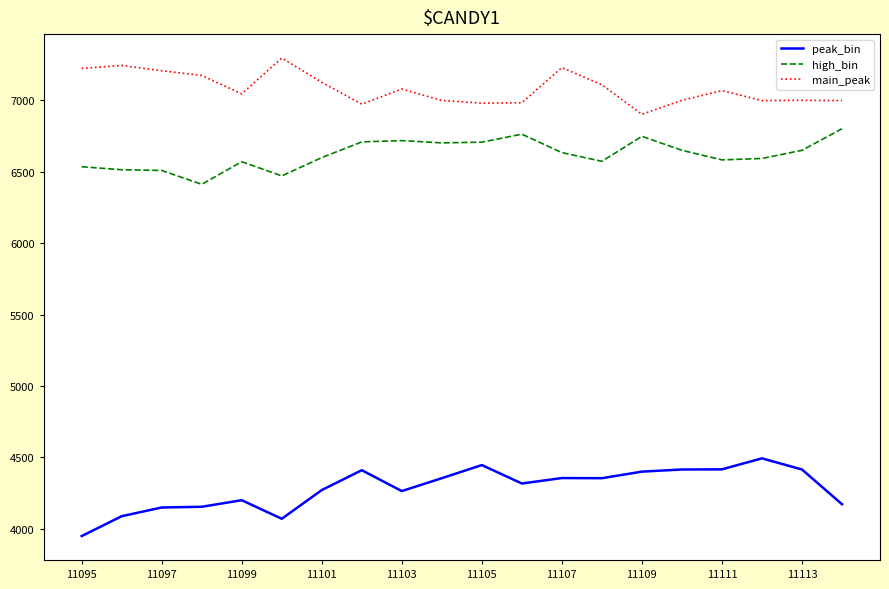

What are all the series names shown in the legend?

peak_bin, high_bin, main_peak